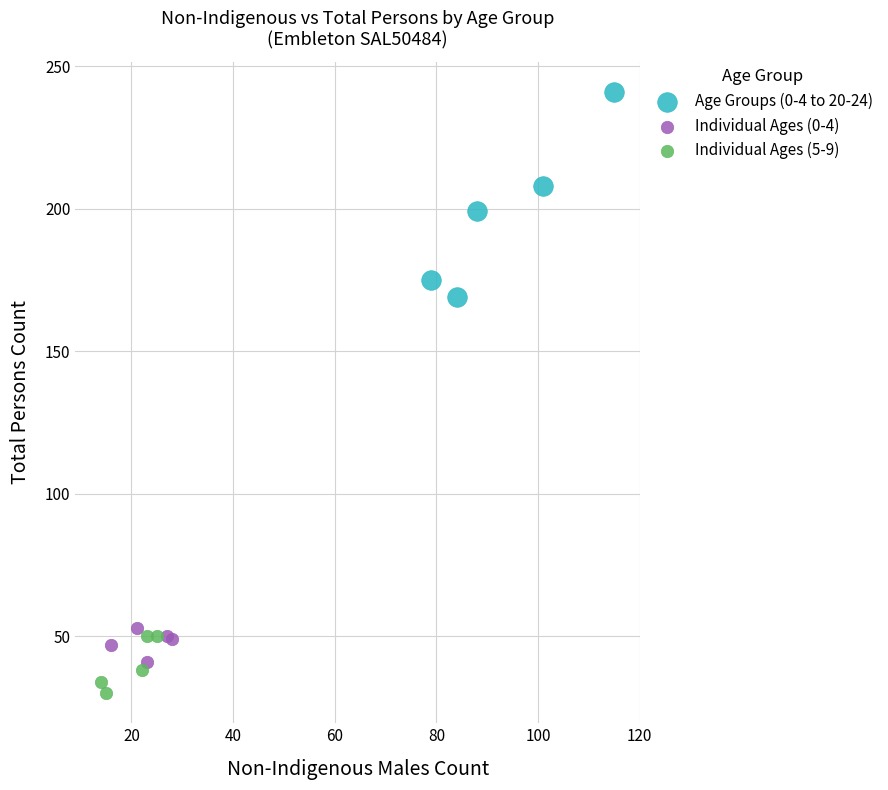

Which series contains the highest Y value?

Age Groups (0-4 to 20-24)